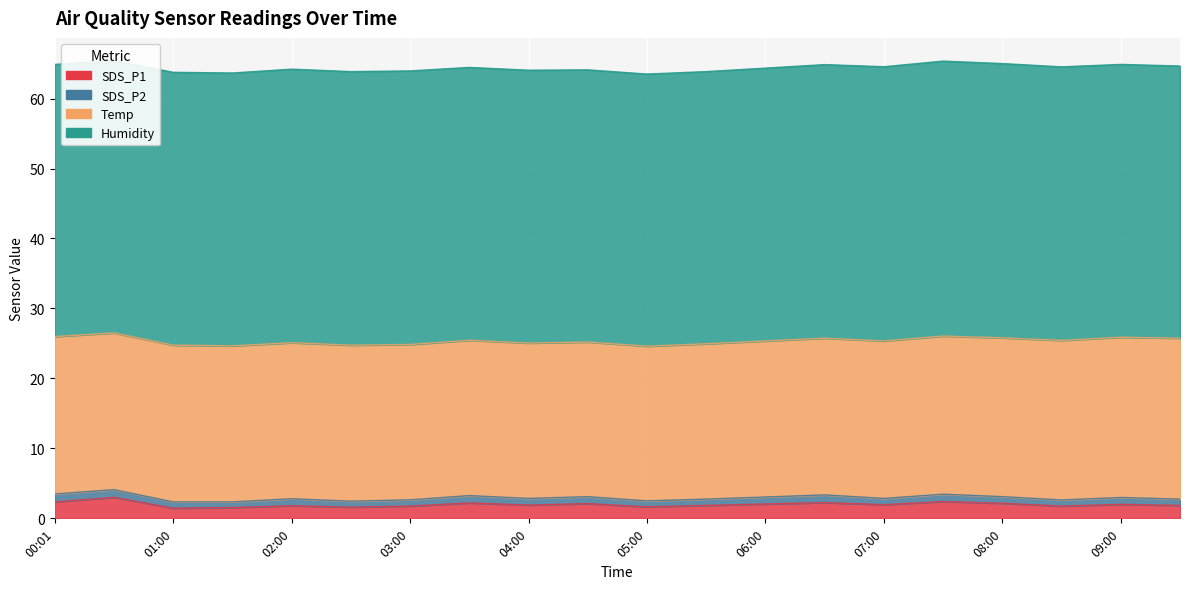

What is the difference between the Humidity values at 04:30 and 09:00?

0.1